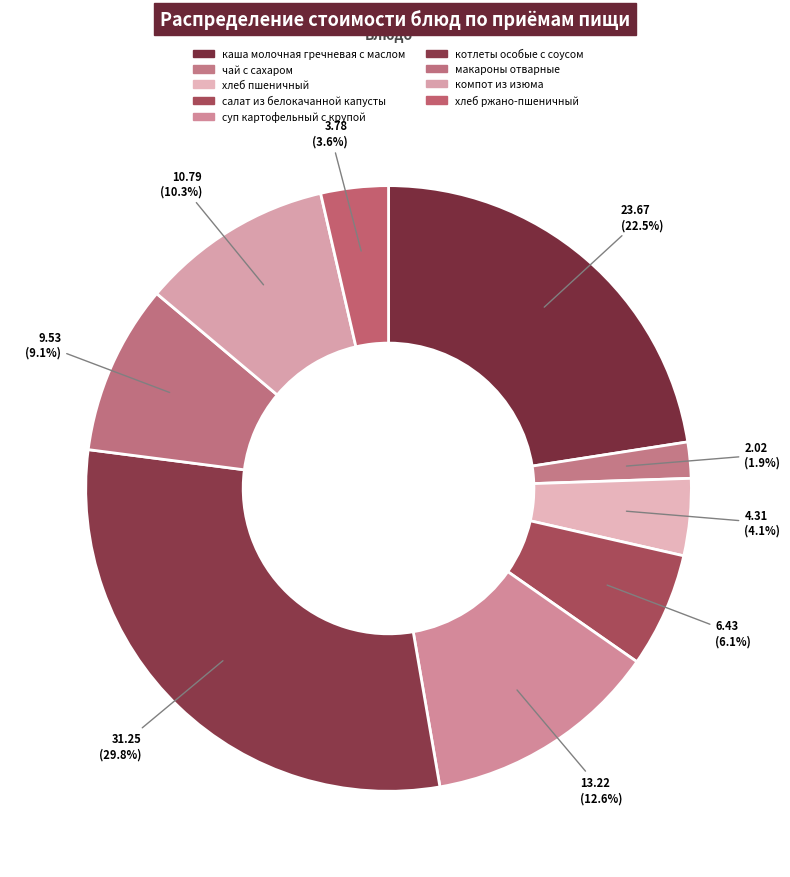

Does any single category account for the majority?

No